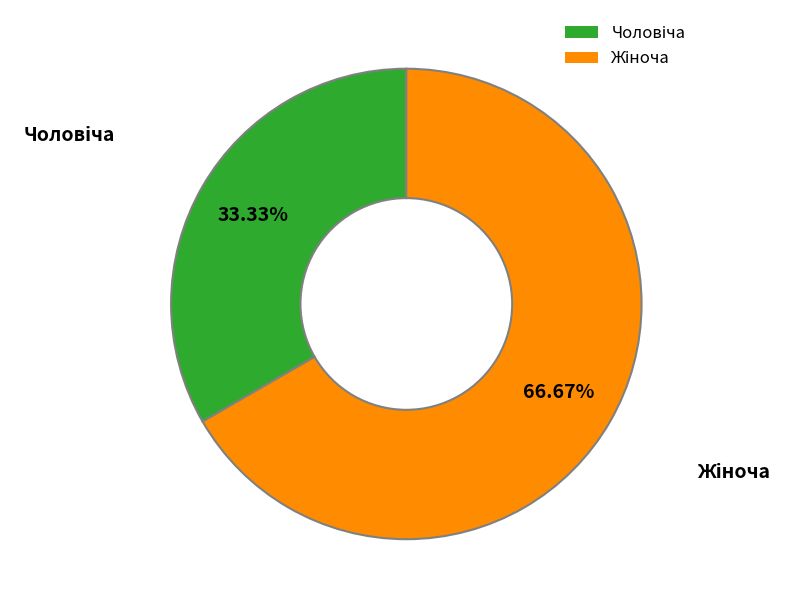

Is there any slice that represents more than half of the pie?

Yes